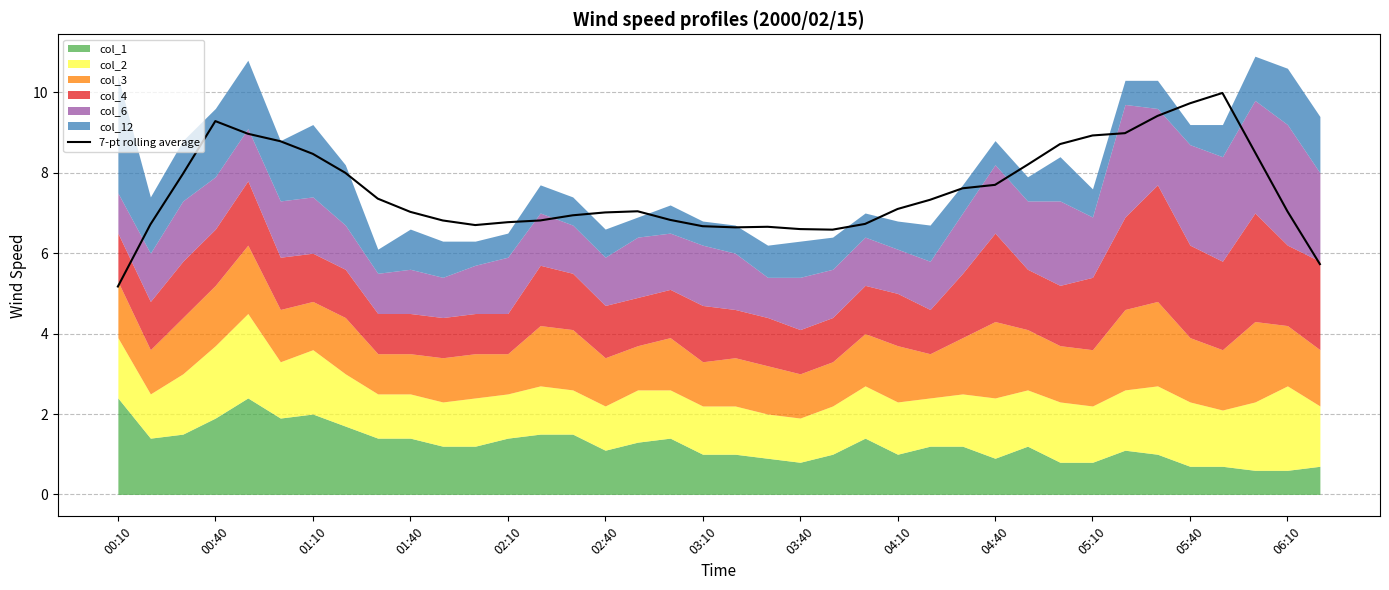

How many interior local peaks (higher than both neighbors) does the data have?

4